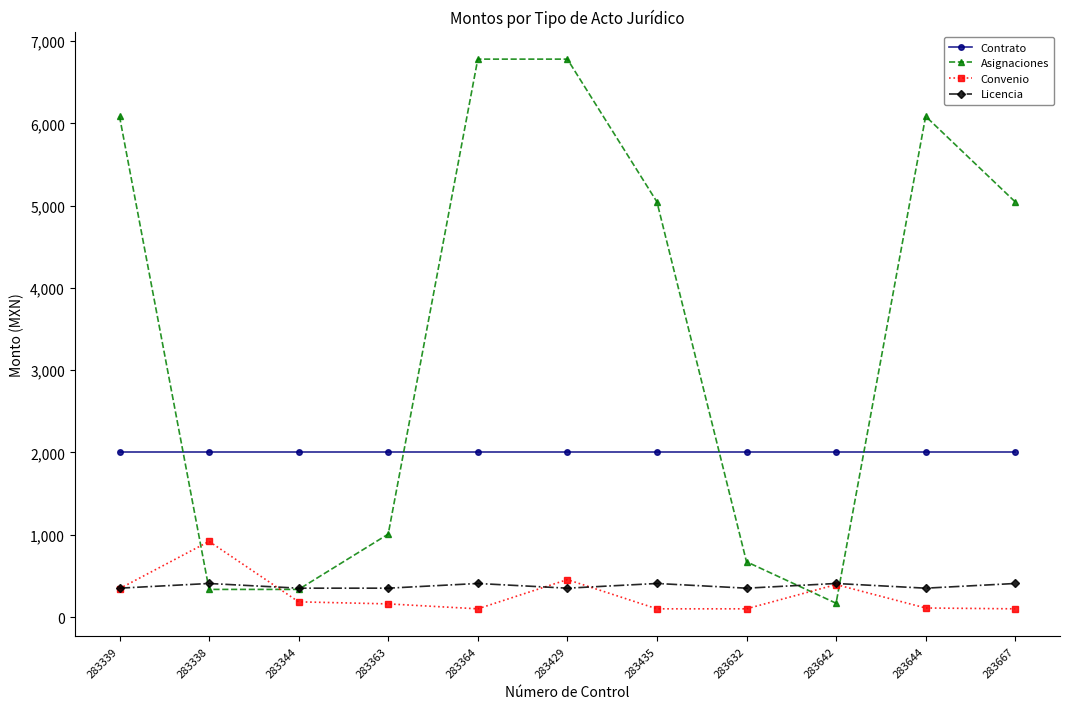

What is the total value across all series at 283429?

9587